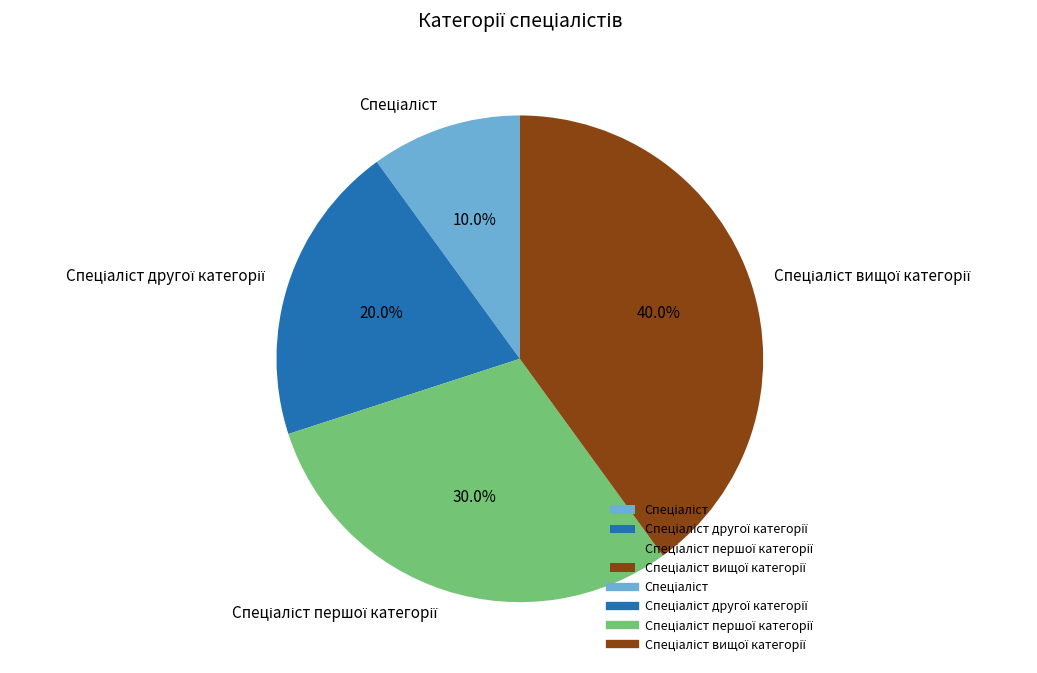

Is there a majority slice in this chart?

No